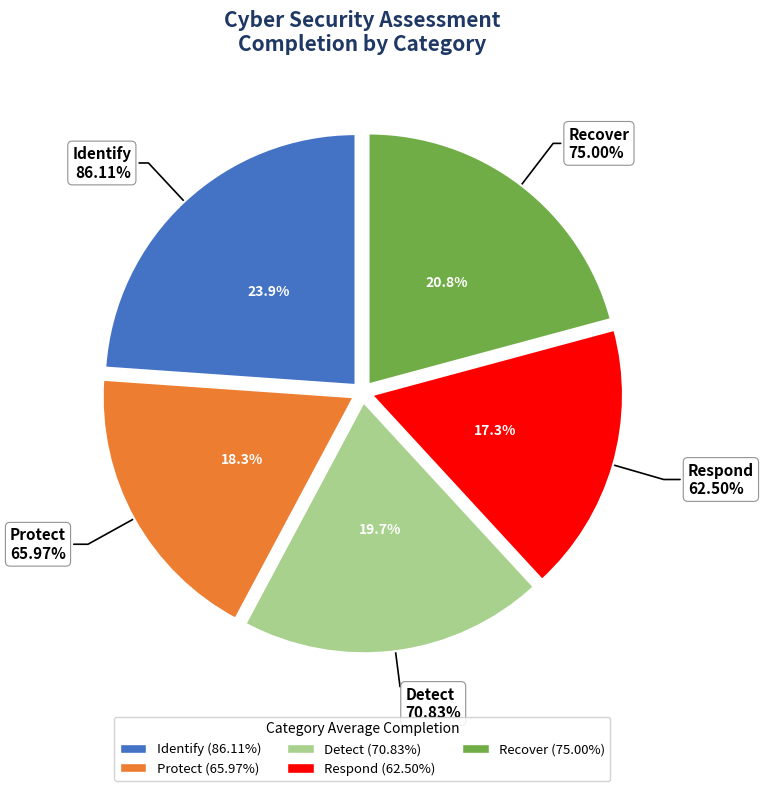

How many segments does this pie chart have?

5